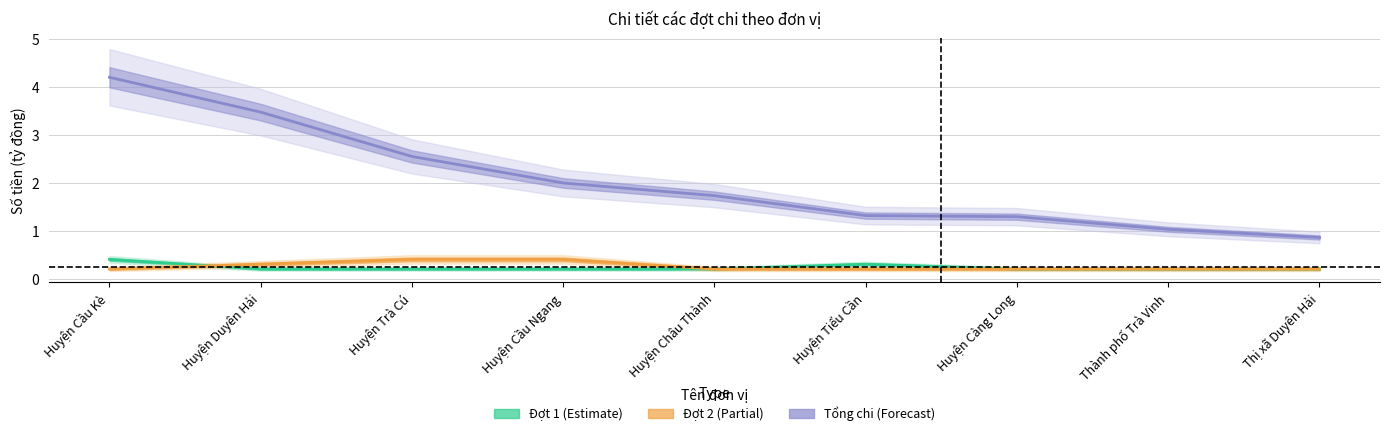

What is the value of the Tổng chi point at the 9th from the left?

0.9